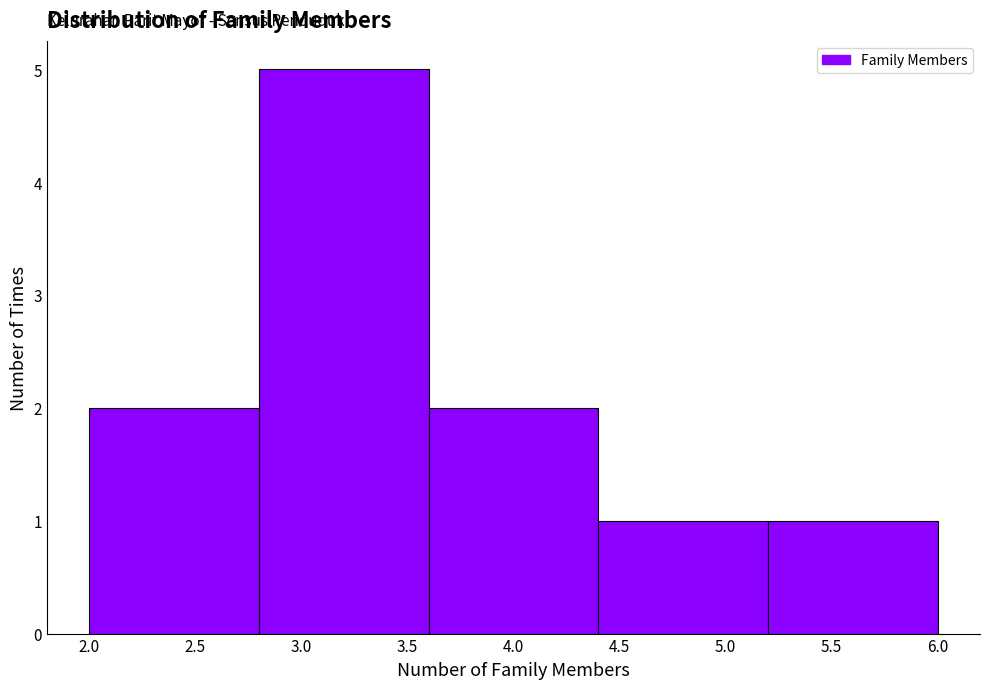

Reading left to right, transcribe this chart: for each bar, give the range it covers on the x-axis and its height. The values are not printed on the chart, so give them approximately, as read against the axis.

2.0 to 2.8: 2
2.8 to 3.6: 5
3.6 to 4.4: 2
4.4 to 5.2: 1
5.2 to 6.0: 1